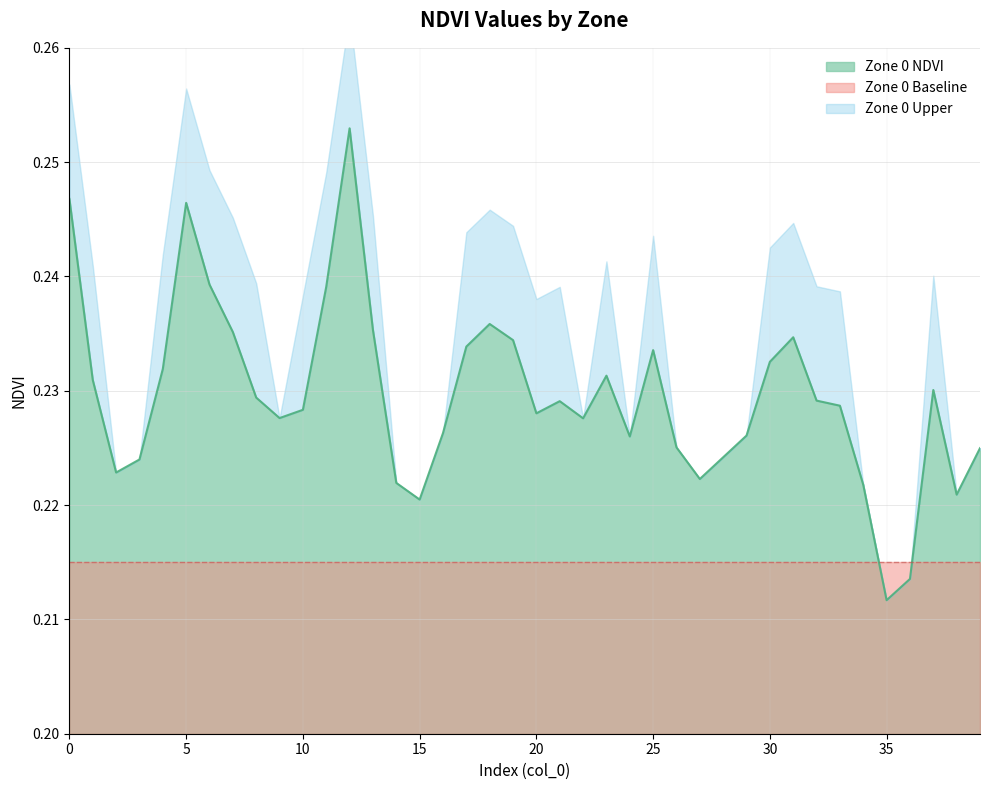

List the labels in order of value, largest first.

12, 0, 5, 6, 11, 18, 13, 7, 31, 19, 17, 25, 30, 4, 23, 1, 37, 8, 32, 21, 33, 10, 20, 9, 22, 16, 29, 24, 26, 39, 28, 3, 2, 27, 14, 34, 38, 15, 36, 35